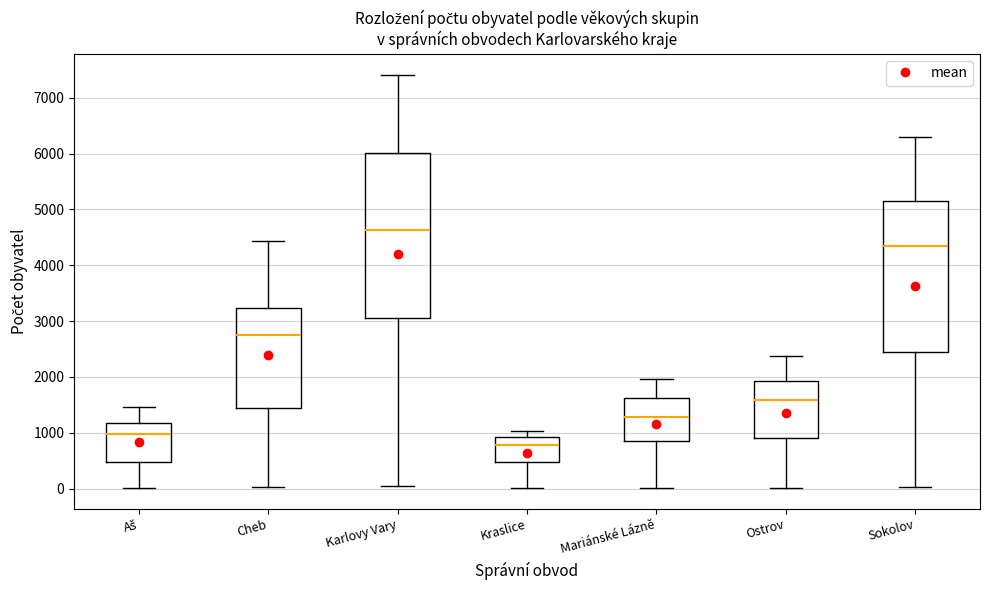

Reading left to right, transcribe this box plot: for each box, give where its median line is, the range the box spans, and where its two whiskers end, as read against the y-axis. The values are not printed on the chart, so give them approximately, as read against the axis.

Aš: median 1000, box 500 to 1200, whiskers 0 to 1500
Cheb: median 2800, box 1400 to 3200, whiskers 0 to 4400
Karlovy Vary: median 4600, box 3100 to 6000, whiskers 0 to 7400
Kraslice: median 800, box 500 to 900, whiskers 0 to 1000
Mariánské Lázně: median 1300, box 900 to 1600, whiskers 0 to 2000
Ostrov: median 1600, box 900 to 1900, whiskers 0 to 2400
Sokolov: median 4400, box 2400 to 5100, whiskers 0 to 6300